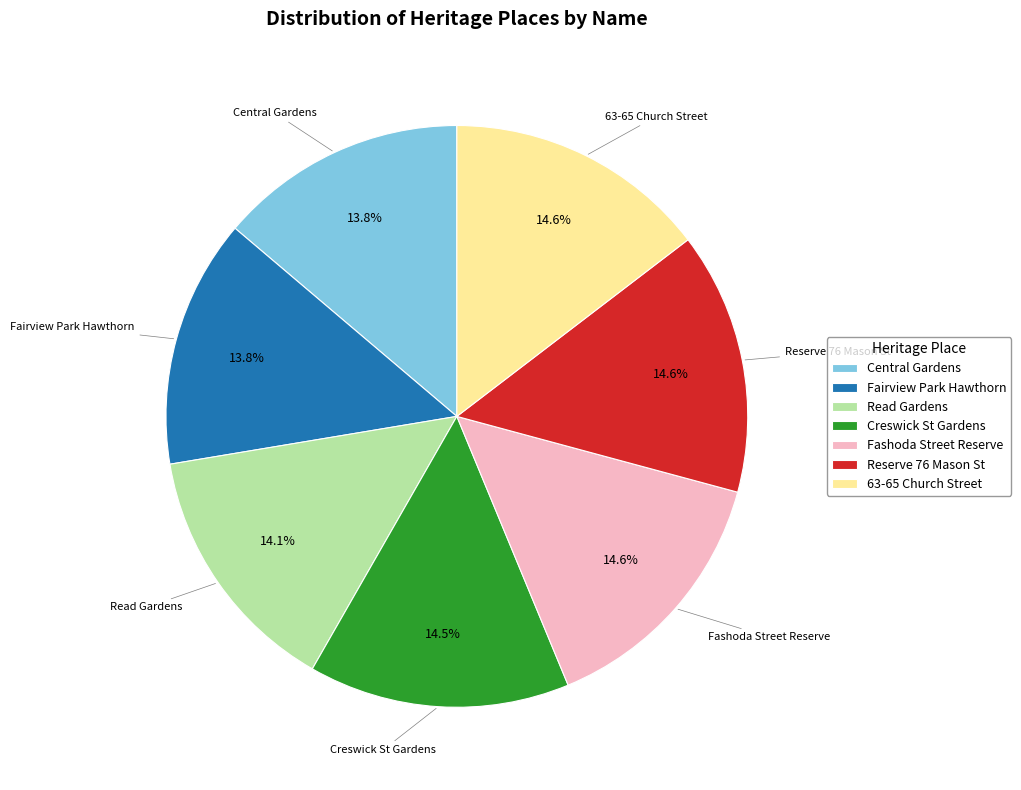

To the nearest percent, what percentage of the pie is Read Gardens?

14%